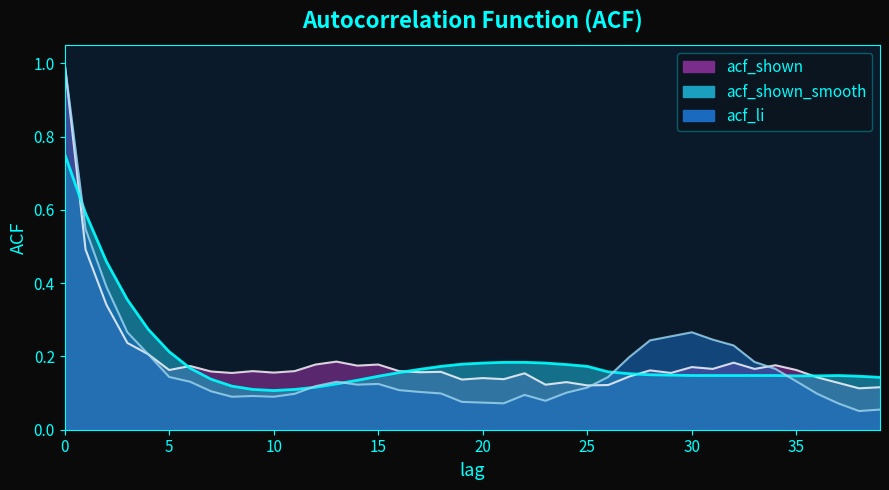

In acf_shown_smooth, how many points are higher than both neighbors (excluding endpoints)?

1